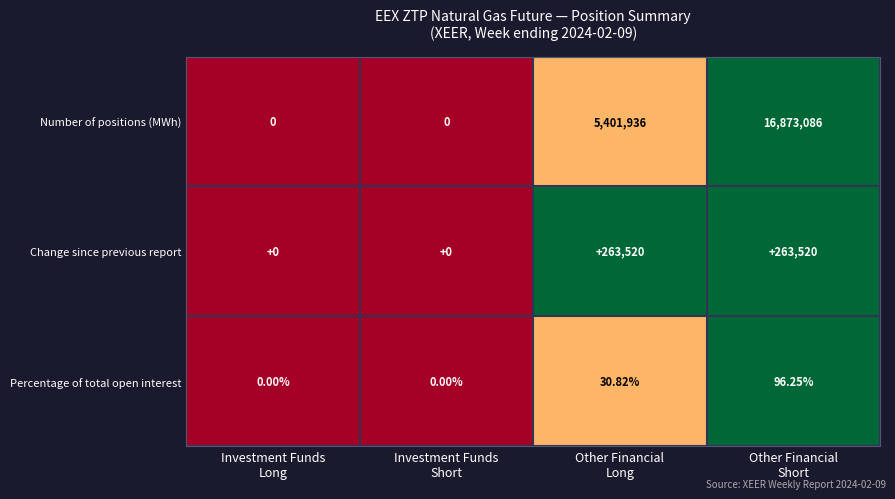

Which series has the largest total across all categories?

Number of positions (MWh)